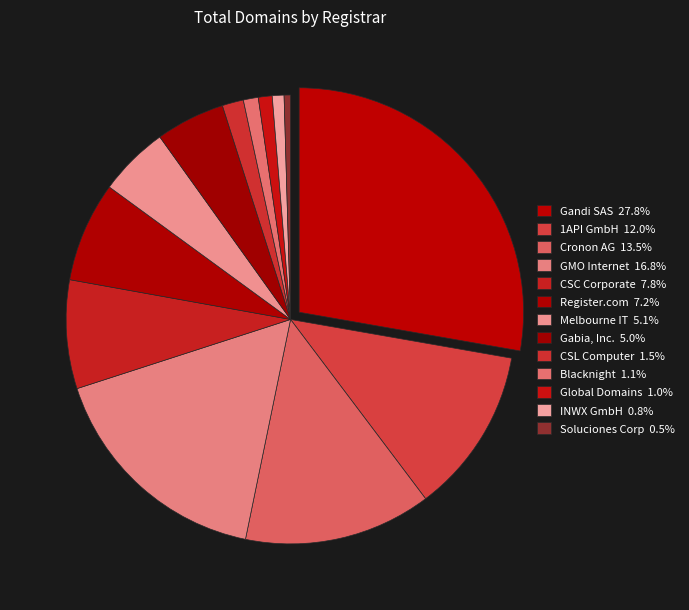

What percentage is NOT represented by Soluciones Corp?

99.5%